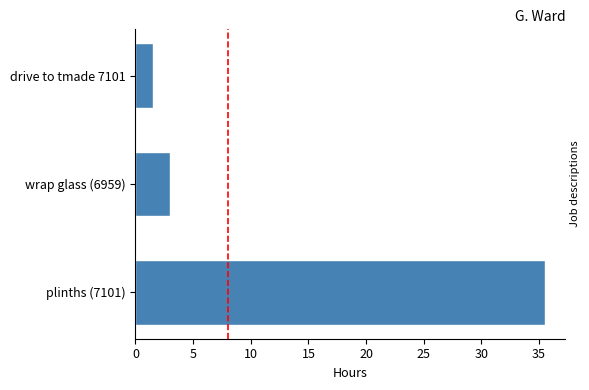

What is the minimum value shown in the chart?

1.5